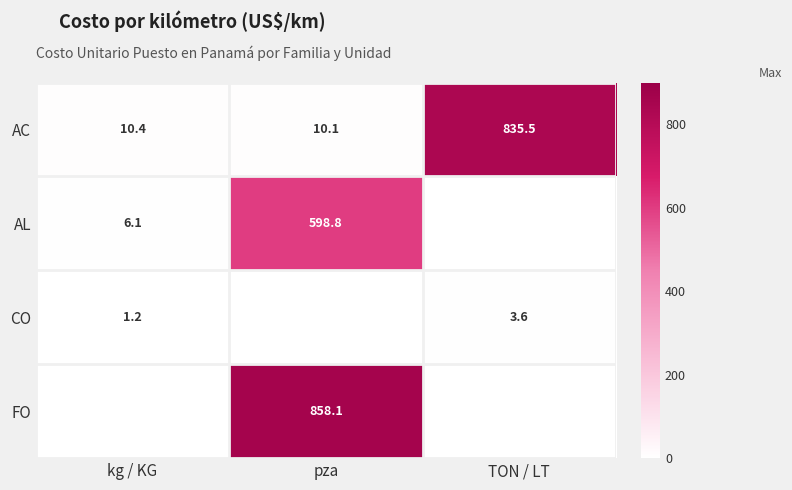

What is the maximum value shown in the chart?

858.1